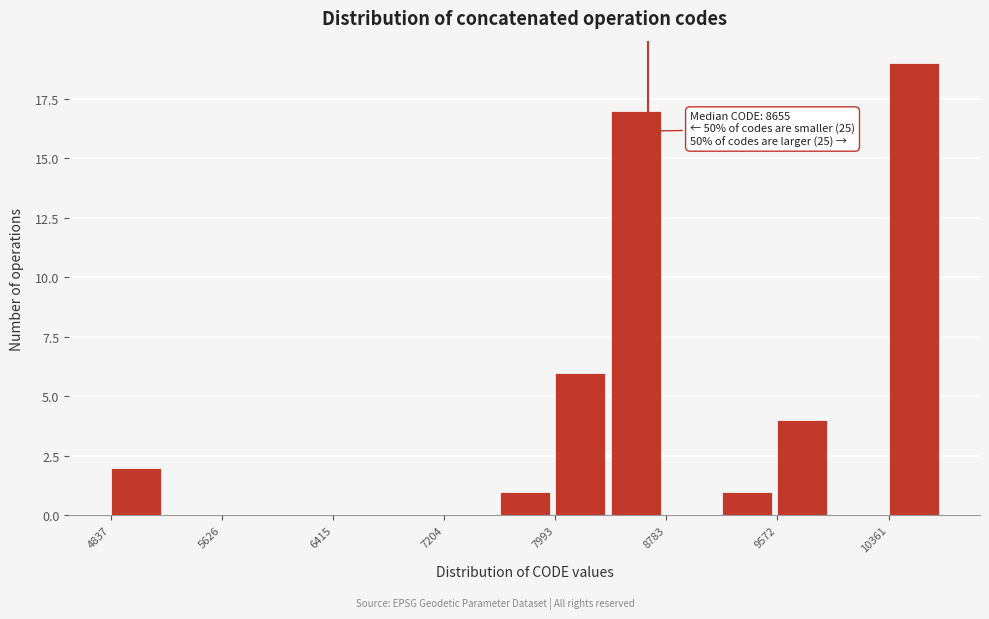

Around what value on the x-axis is the tallest bar? Give the approximate position of its centre, as read against the axis.

10500